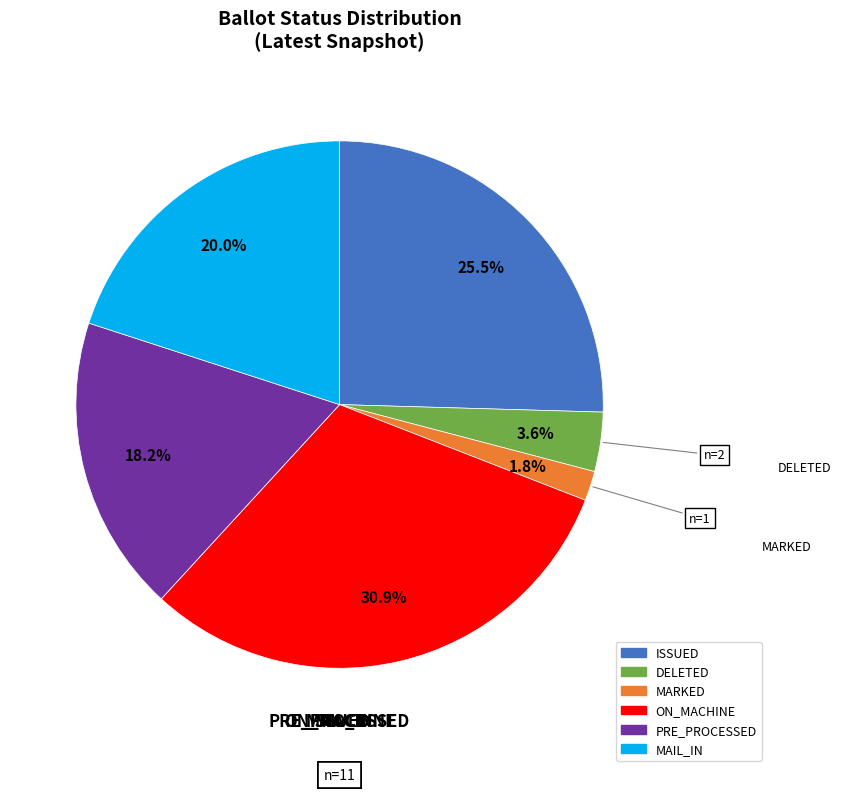

To the nearest percent, what percentage of the pie is DELETED?

4%